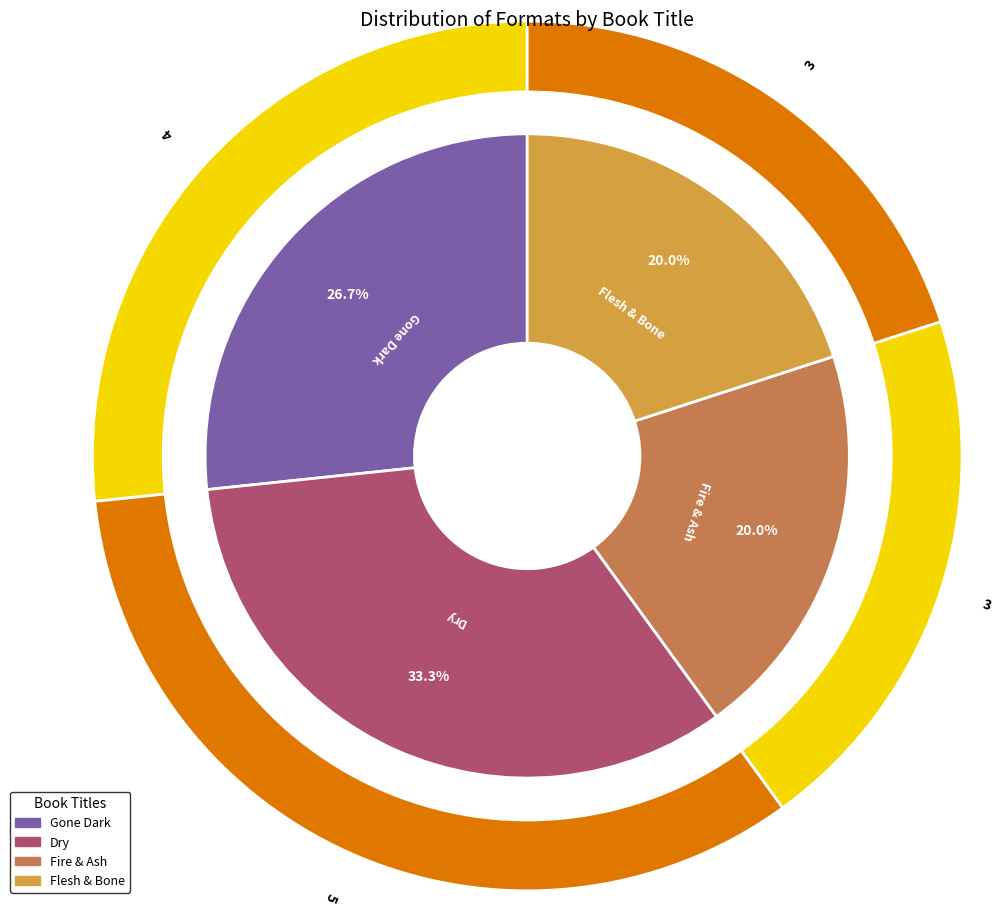

Is the sum of Gone Dark and Flesh & Bone greater than half?

No